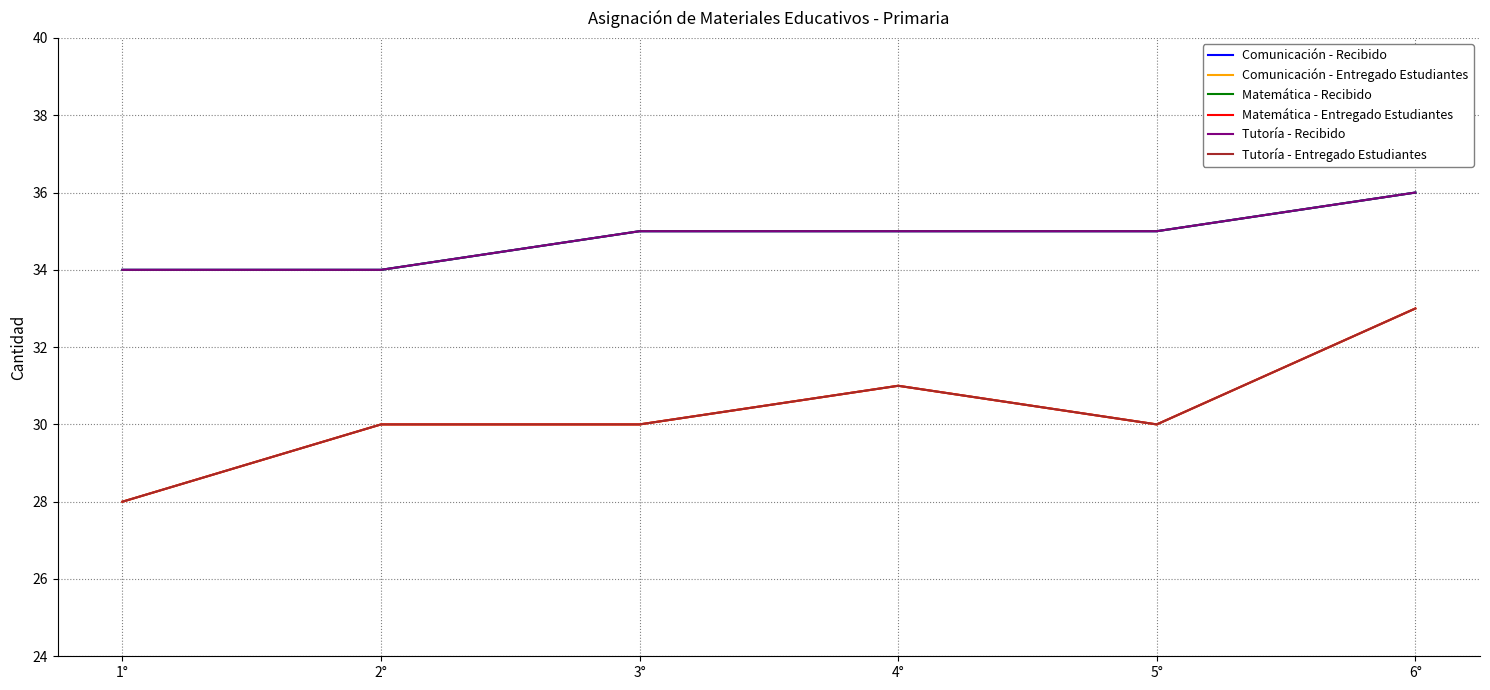

What is the sum of the Matemática - Entregado Estudiantes values at 5° and 3°?

60